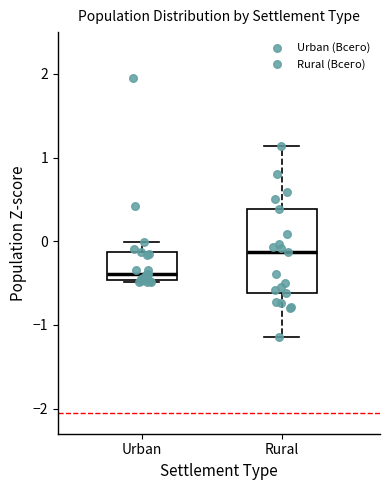

Reading left to right, transcribe this box plot: for each box, give where its median line is, the range the box spans, and where its two whiskers end, as read against the y-axis. The values are not printed on the chart, so give them approximately, as read against the axis.

Urban: median -0.4, box -0.5 to -0.1, whiskers -0.5 to 0.0
Rural: median -0.1, box -0.6 to 0.4, whiskers -1.1 to 1.1